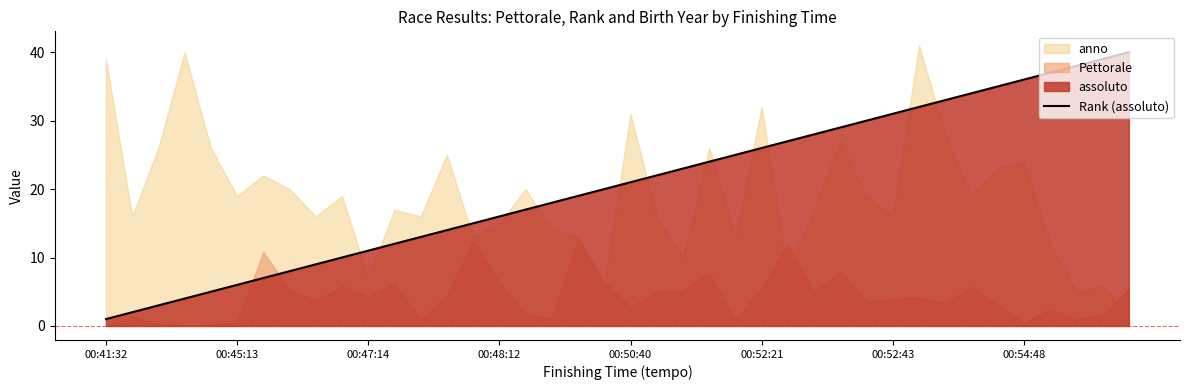

What is the highest value of the Rank (assoluto) series?

40